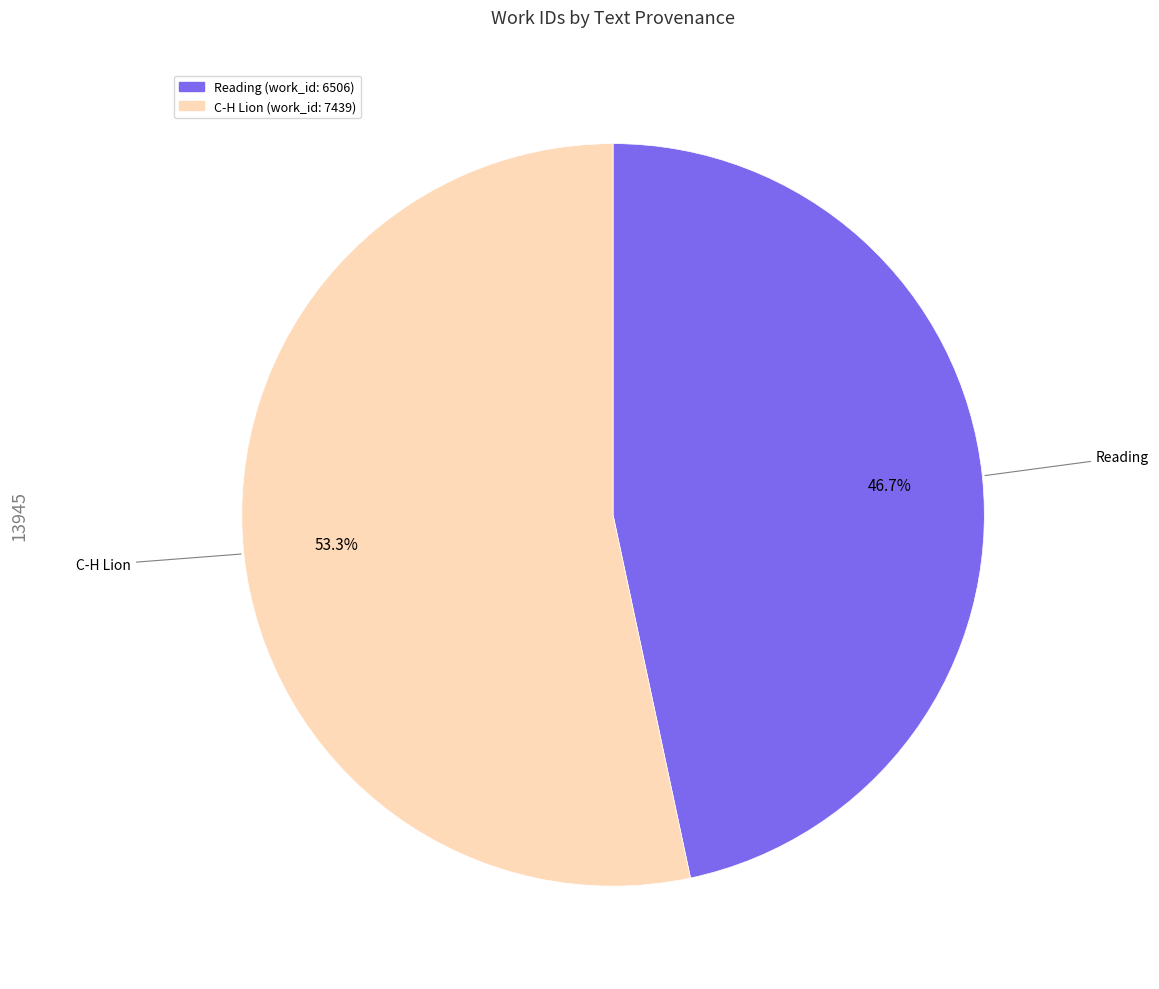

Does any single category account for the majority?

Yes